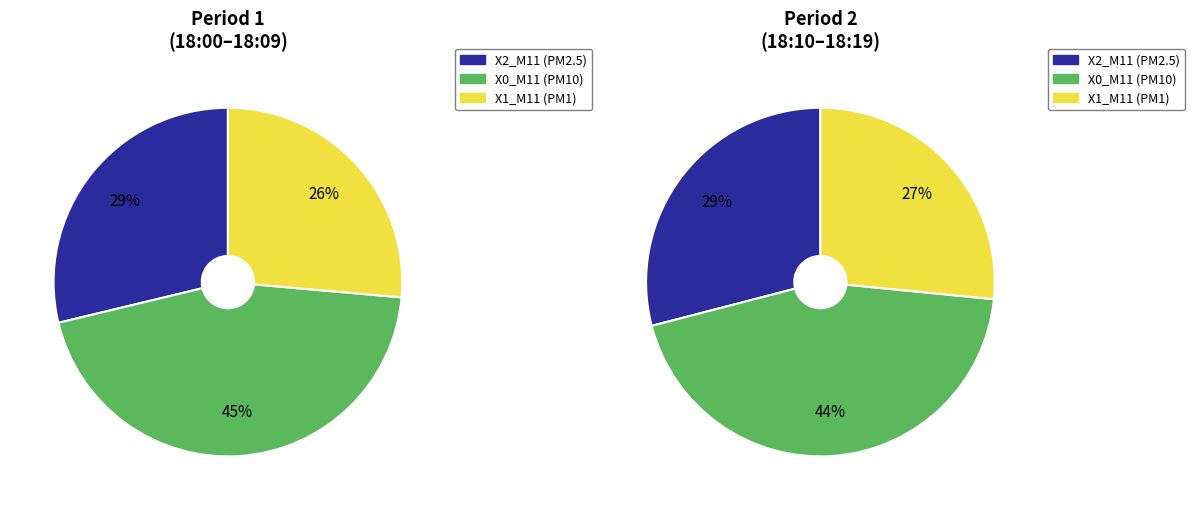

Is there any slice that represents more than half of the pie?

No